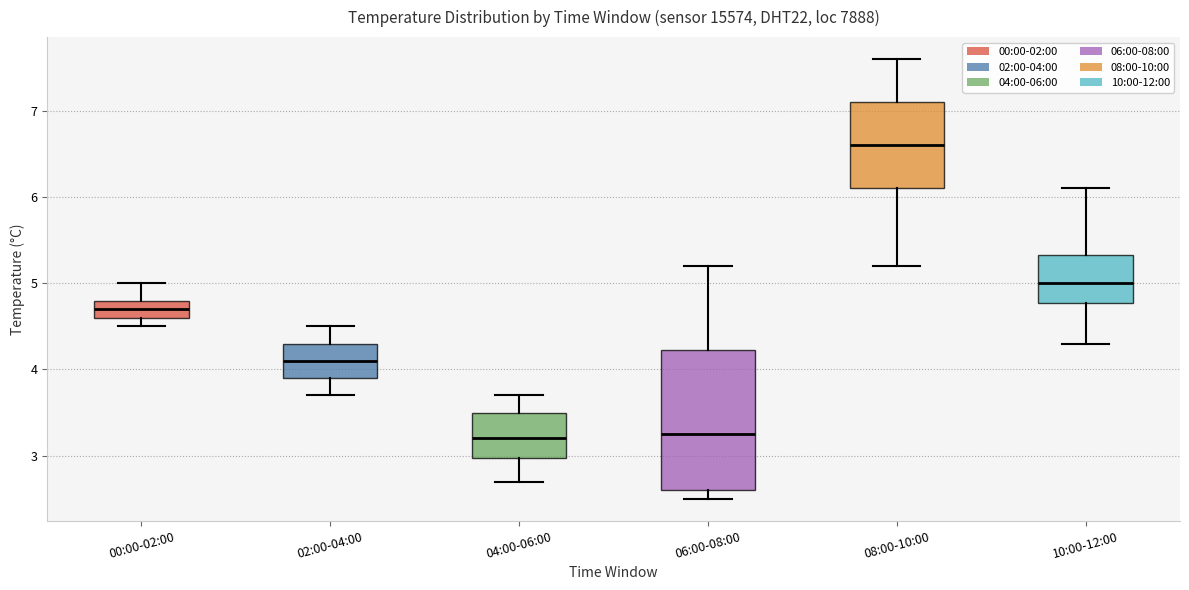

Reading left to right, read every box against the y-axis: the position of its median line, the range the box covers, and the ends of its whiskers. The values are not printed on the chart, so give them approximately, as read against the axis.

00:00-02:00: median 4.7, box 4.6 to 4.8, whiskers 4.5 to 5.0
02:00-04:00: median 4.1, box 3.9 to 4.3, whiskers 3.7 to 4.5
04:00-06:00: median 3.2, box 3.0 to 3.5, whiskers 2.7 to 3.7
06:00-08:00: median 3.3, box 2.6 to 4.2, whiskers 2.5 to 5.2
08:00-10:00: median 6.6, box 6.1 to 7.1, whiskers 5.2 to 7.6
10:00-12:00: median 5.0, box 4.8 to 5.3, whiskers 4.3 to 6.1